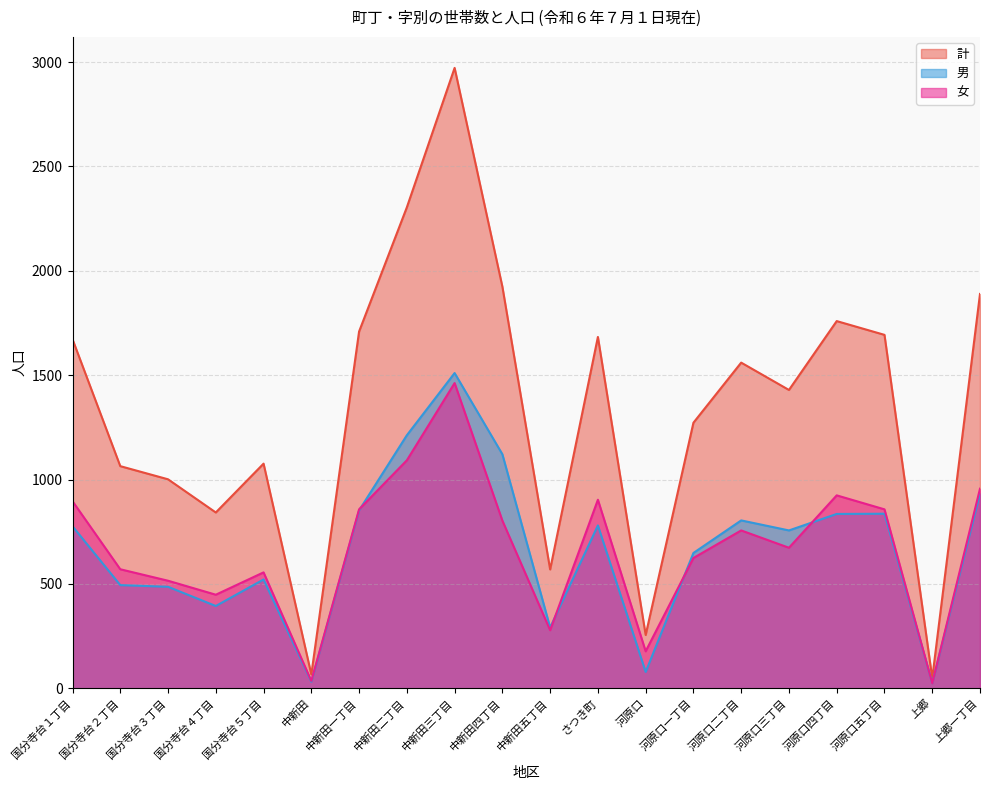

What is the average value of the 男 series?

669